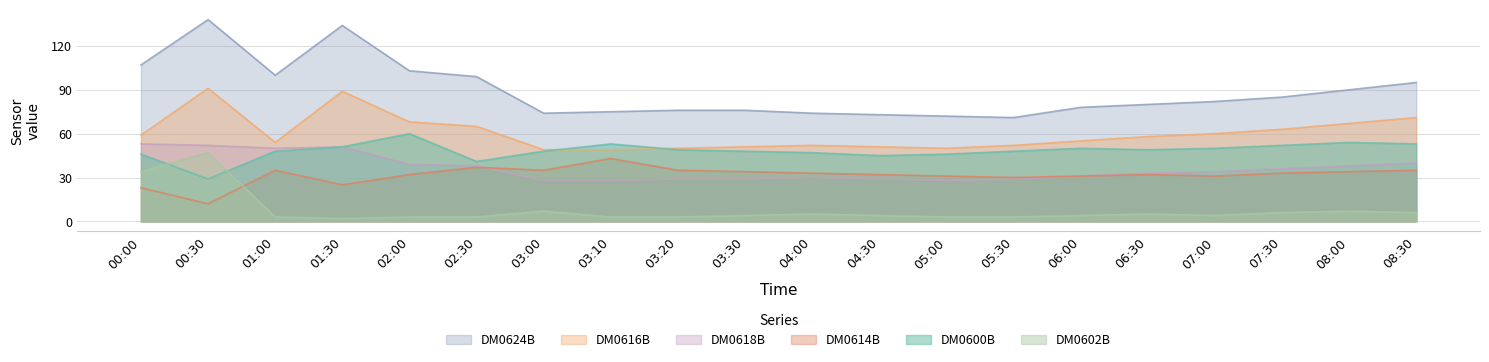

How many values in the DM0600B series exceed 49?

8